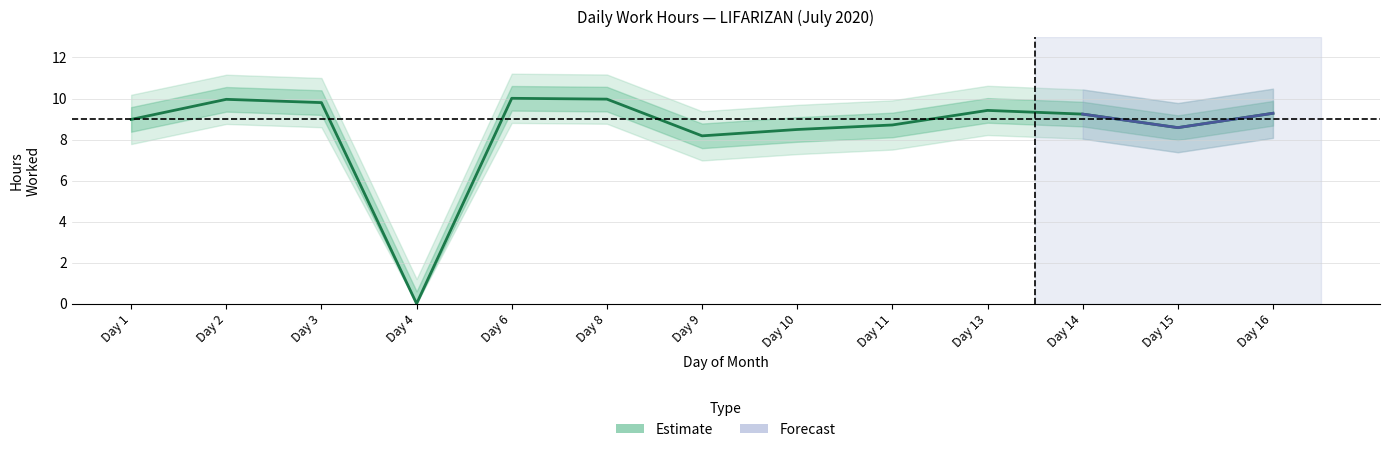

Reading right to left, transcribe all the data shown in this chart.

9.3	8.6	9.2	9.4	8.7	8.5	8.2	10.0	10.0	0.0	9.8	10.0	9.0